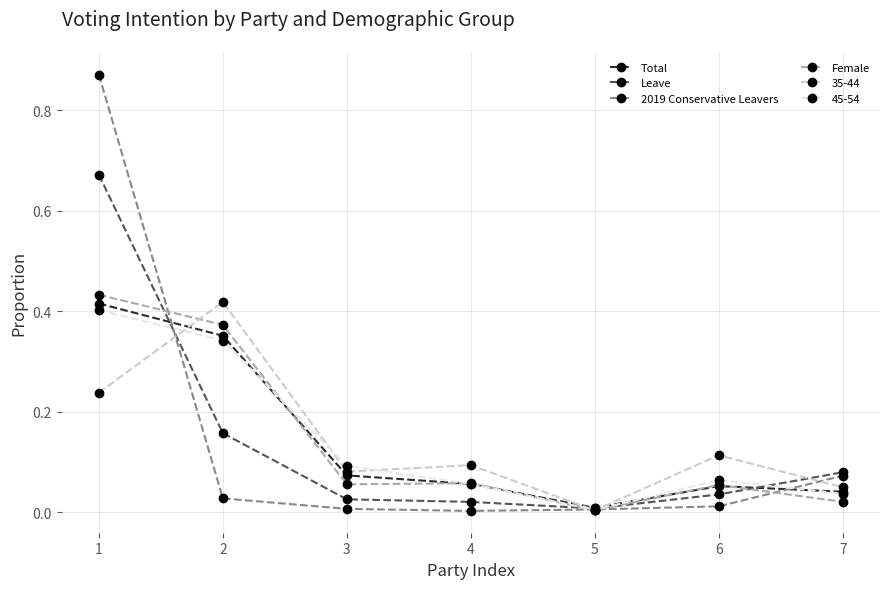

What is the total value across all series at 1?

3.0